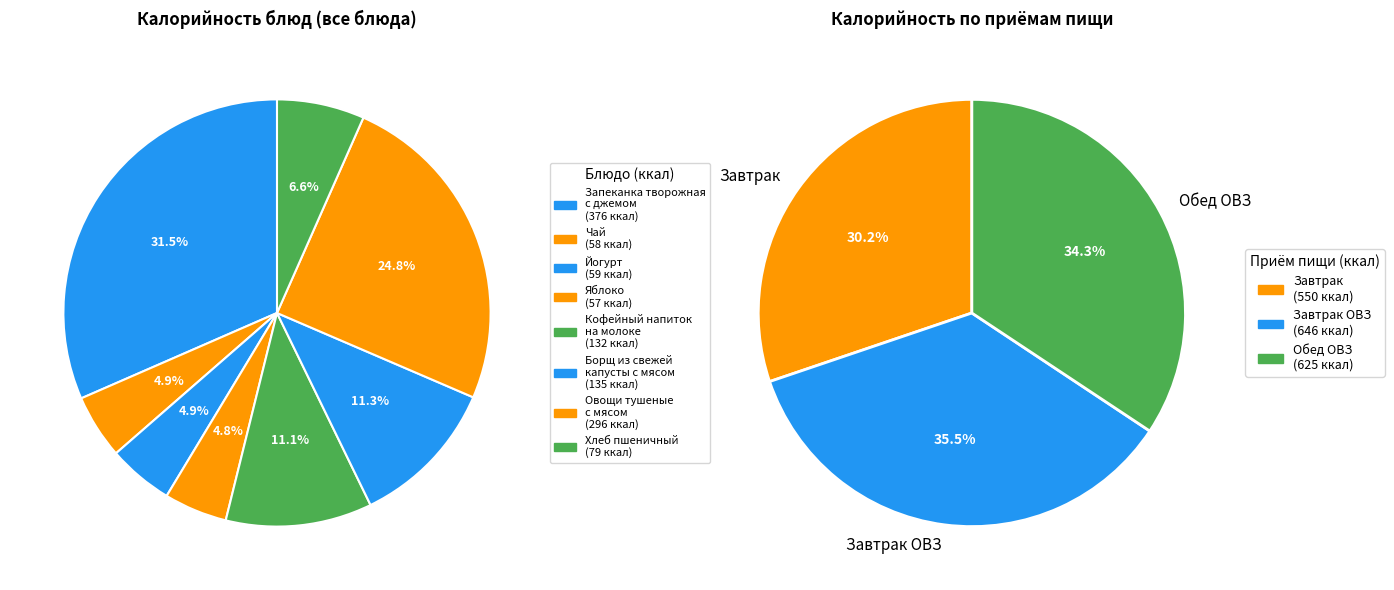

Does Запеканка творожная с джемом account for over 50% of the chart?

No